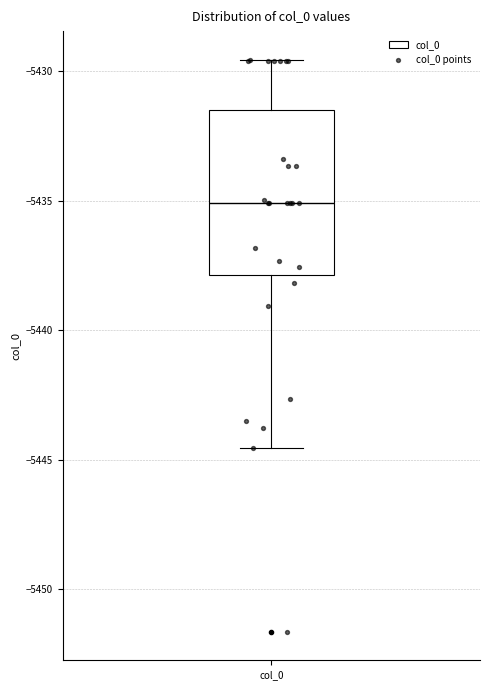

Where does the lower whisker of the box for col_0 end on the y-axis? The values are not printed on the chart, so give them approximately, as read against the axis.

-5444.5